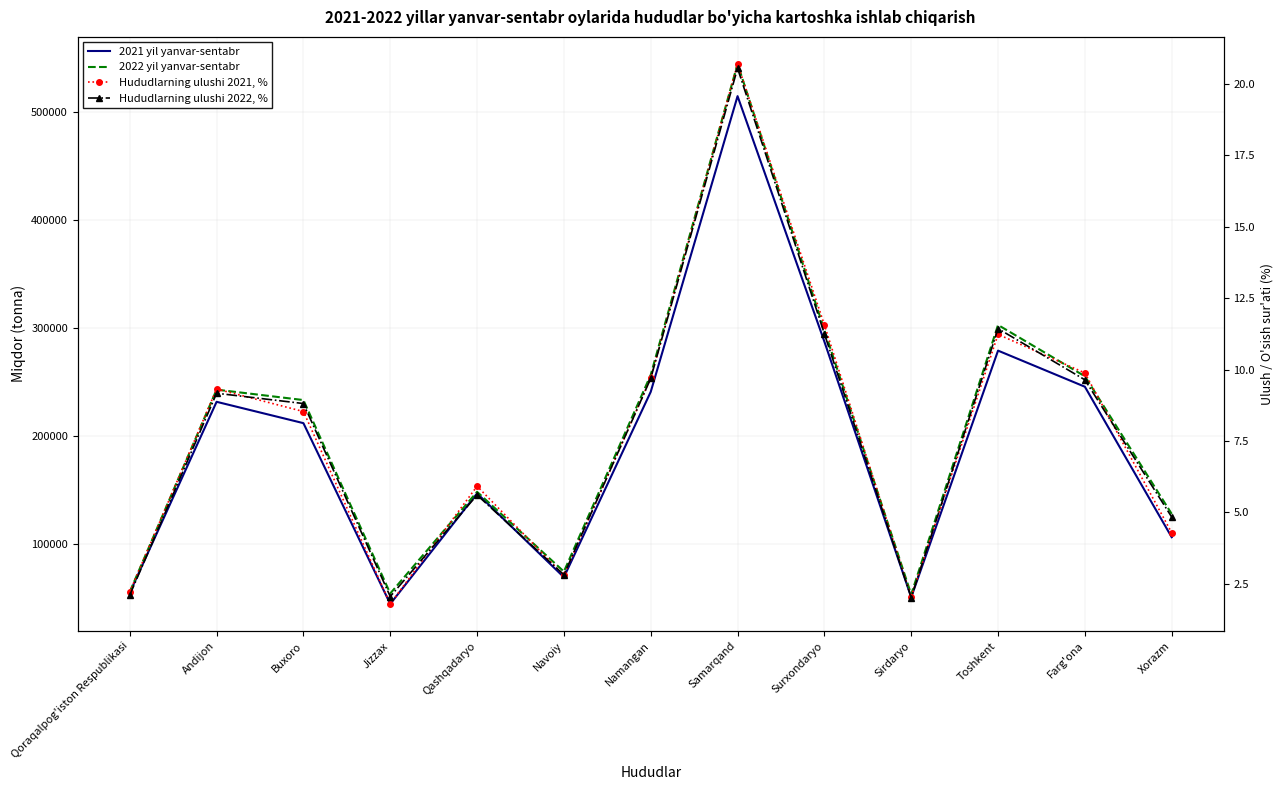

True or false: Hududlarning ulushi 2021, % and 2021 yil yanvar-sentabr intersect in this chart.

False